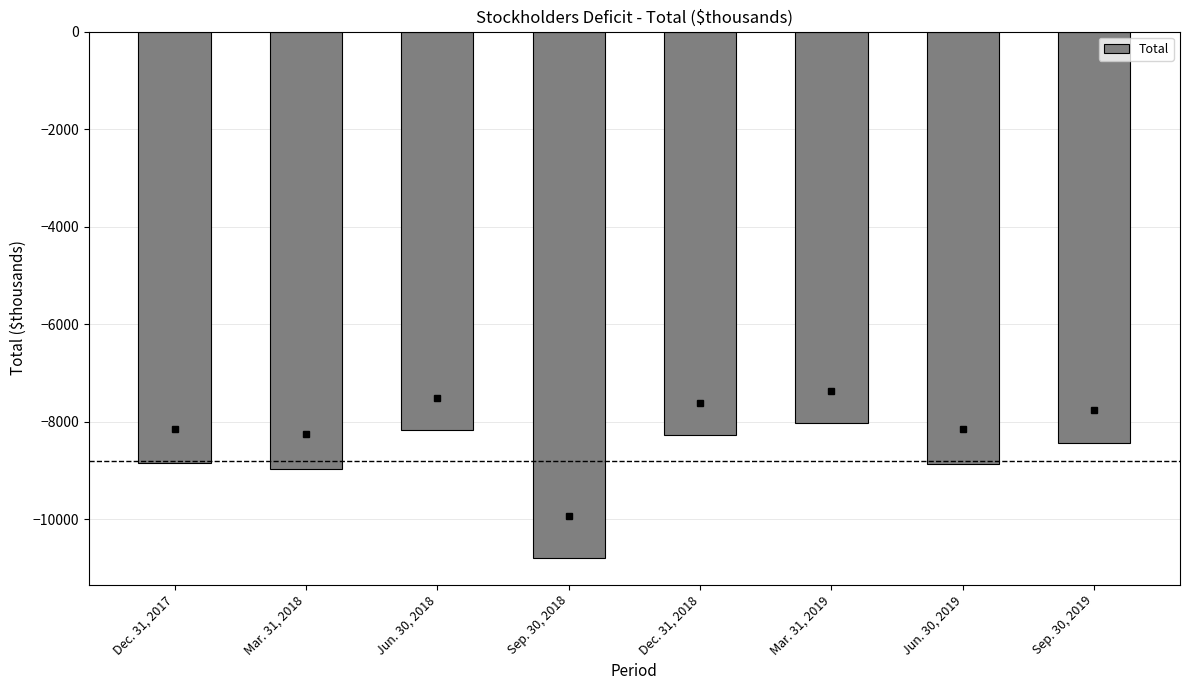

Read the value at Mar. 31, 2018, to the nearest 10.

-8960